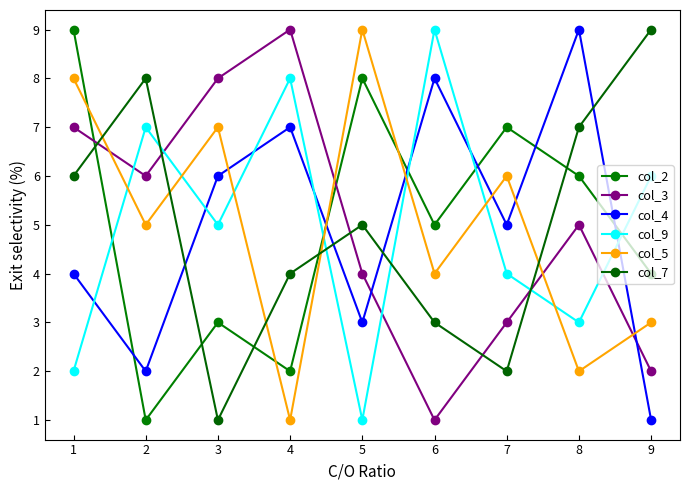

What are all the series names shown in the legend?

col_2, col_3, col_4, col_9, col_5, col_7